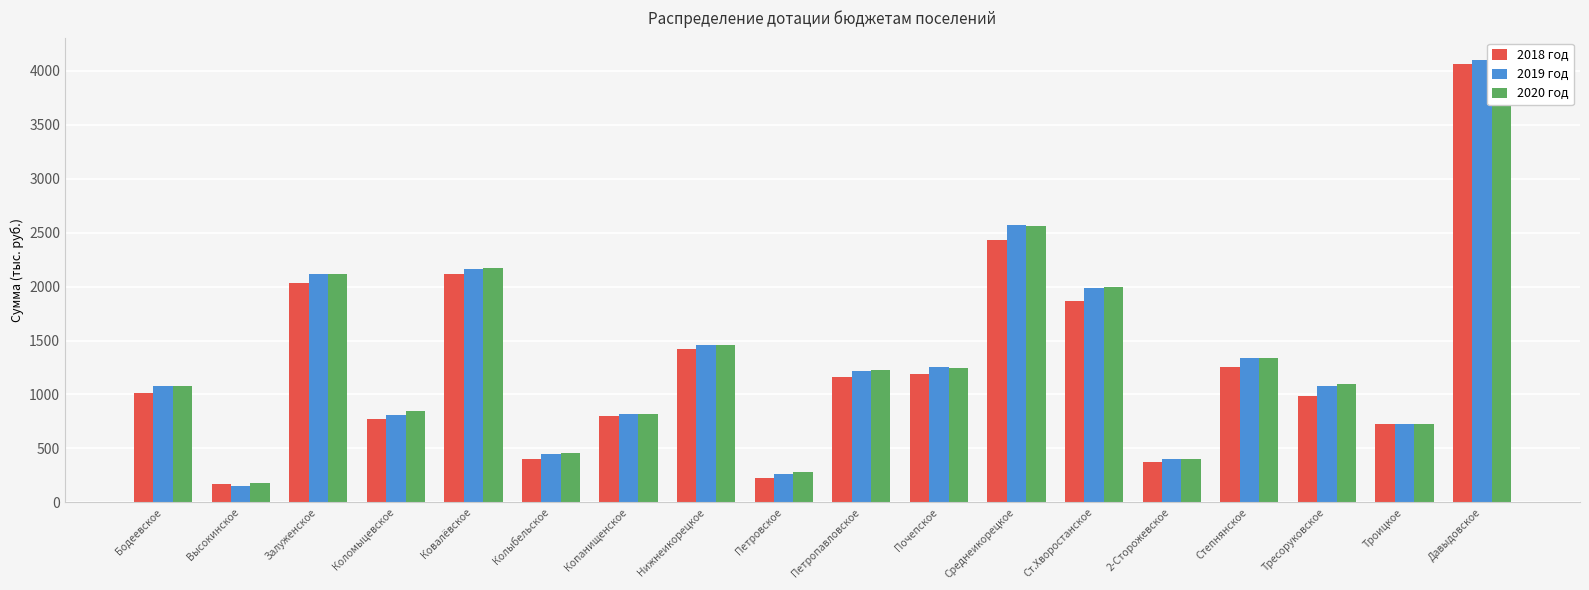

The value of 2020 год at Высокинское is 112. True or false?

False